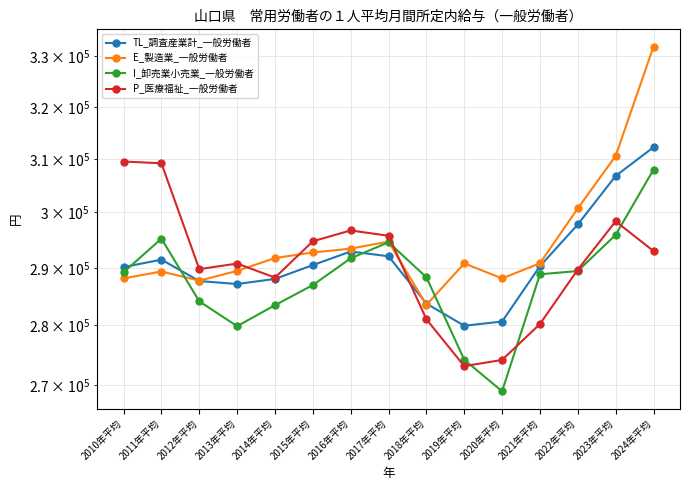

Count the number of categories in the chart.

15